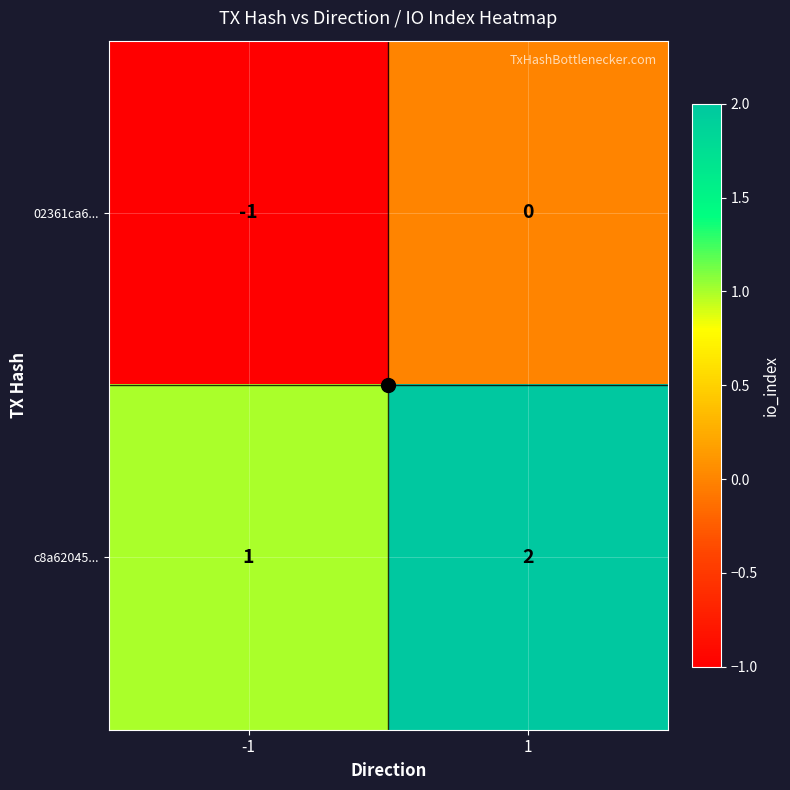

Which label corresponds to the largest value in the chart?

1